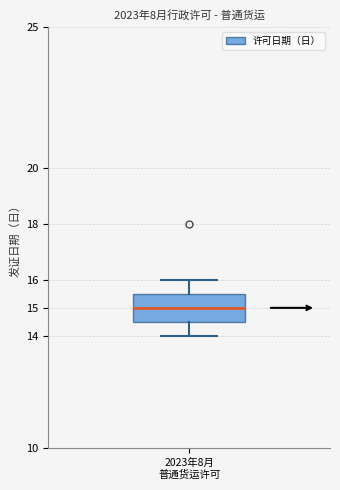

Transcribe this box plot: give where the median line is, the range the box spans, and where the two whiskers end, as read against the y-axis. The values are not printed on the chart, so give them approximately, as read against the axis.

median 15.0, box 14.5 to 15.5, whiskers 14.0 to 16.0